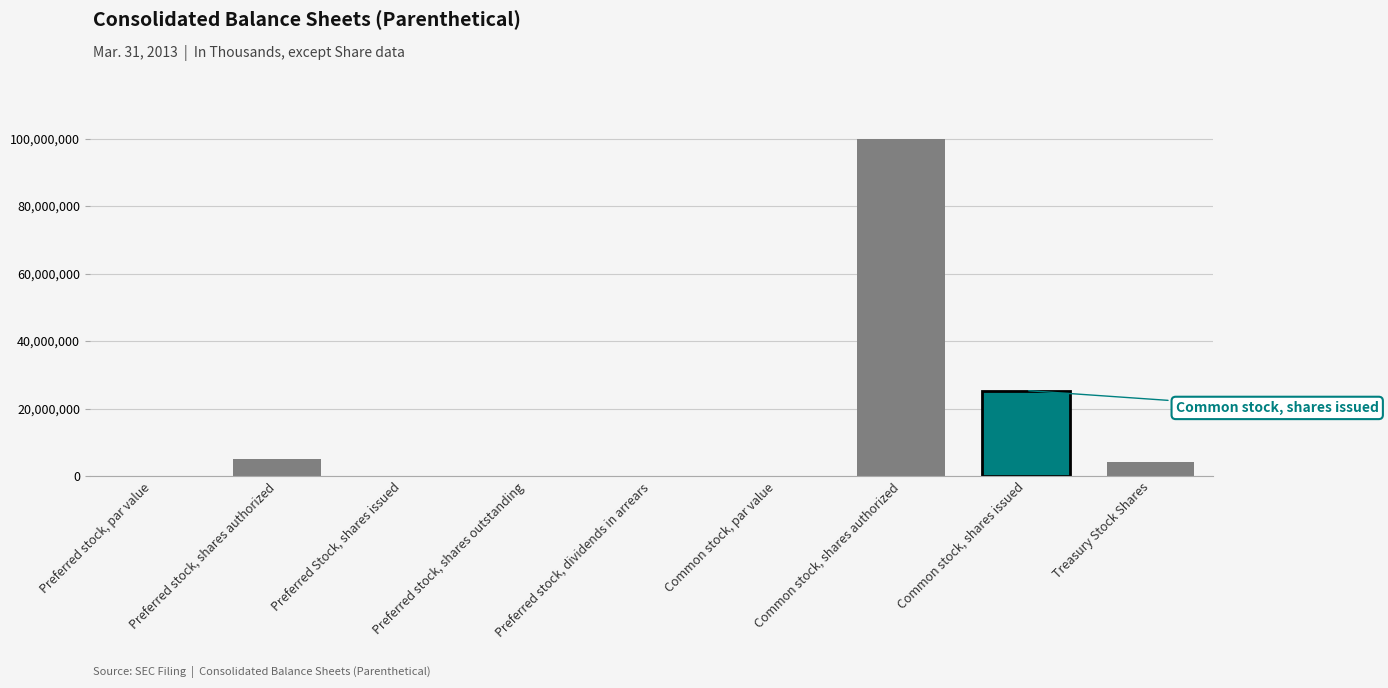

At which label is the value closest to 50000000?

Common stock, shares issued